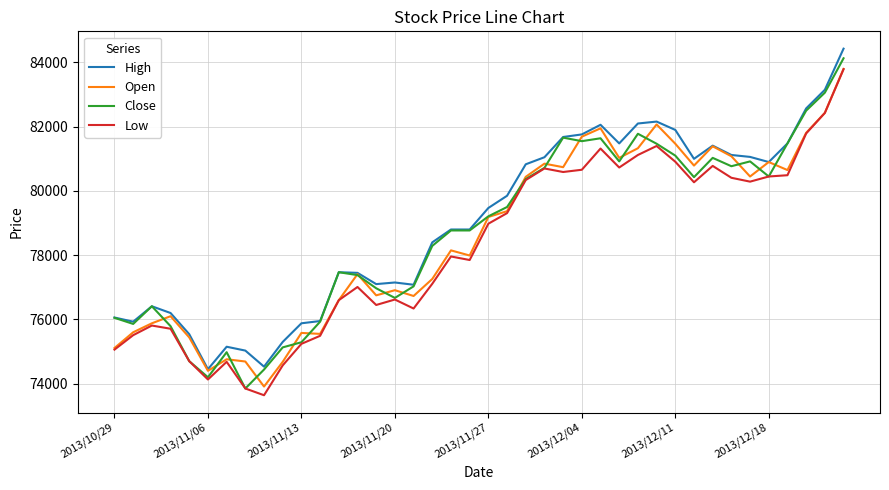

What is the highest value of the Low series?

83790